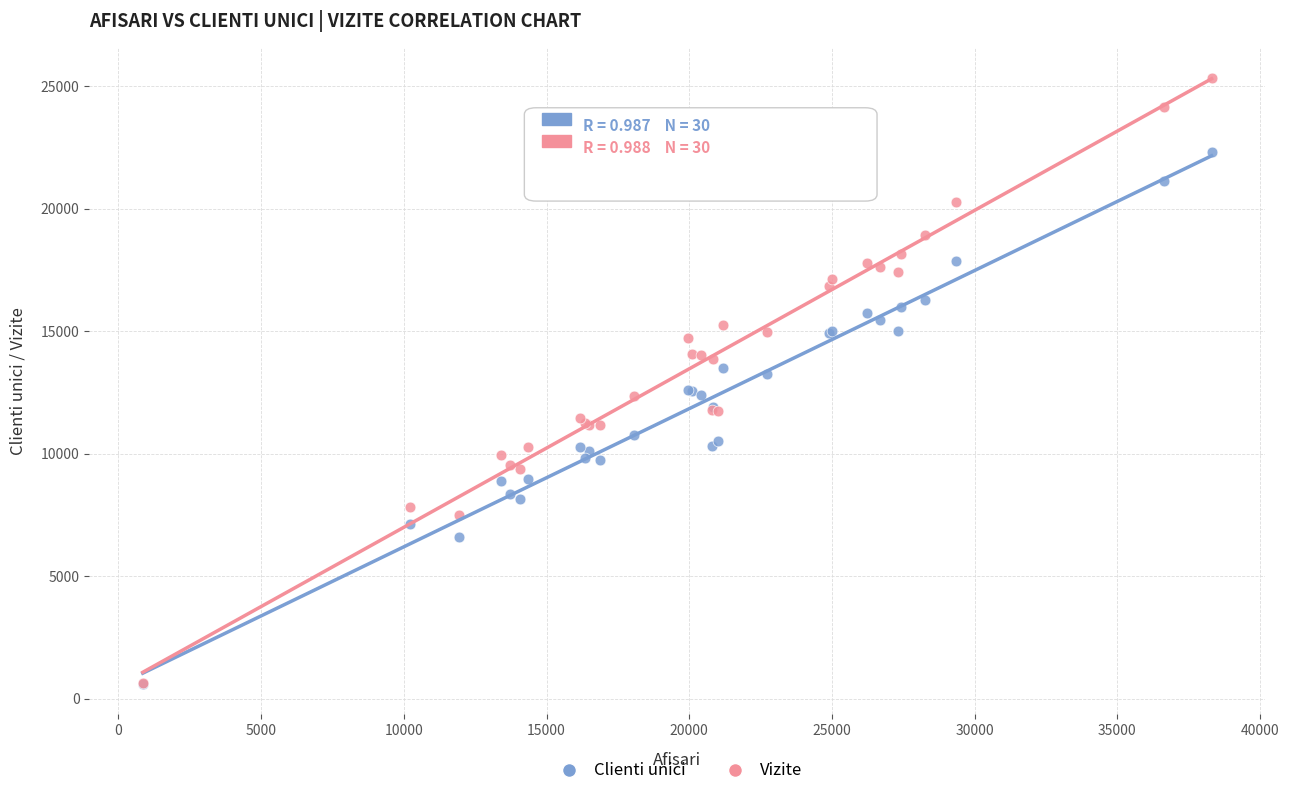

What are all the series names shown in the legend?

Clienti unici, Vizite